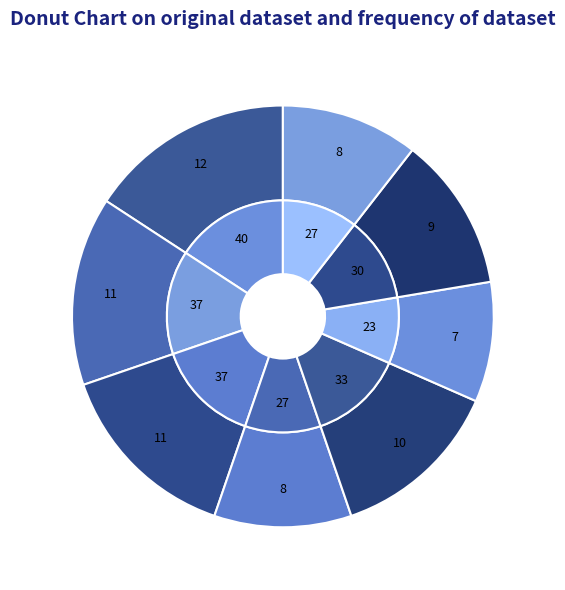

To the nearest percent, what is the average slice percentage?

12%